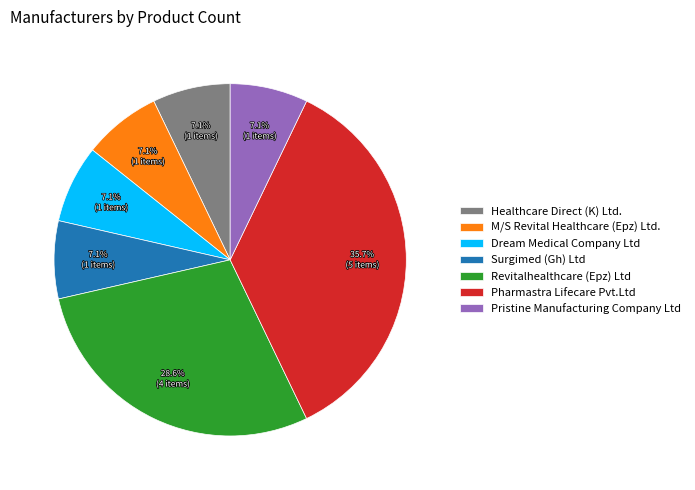

Combined, do Pristine Manufacturing Company Ltd and Surgimed (Gh) Ltd account for over 50%?

No